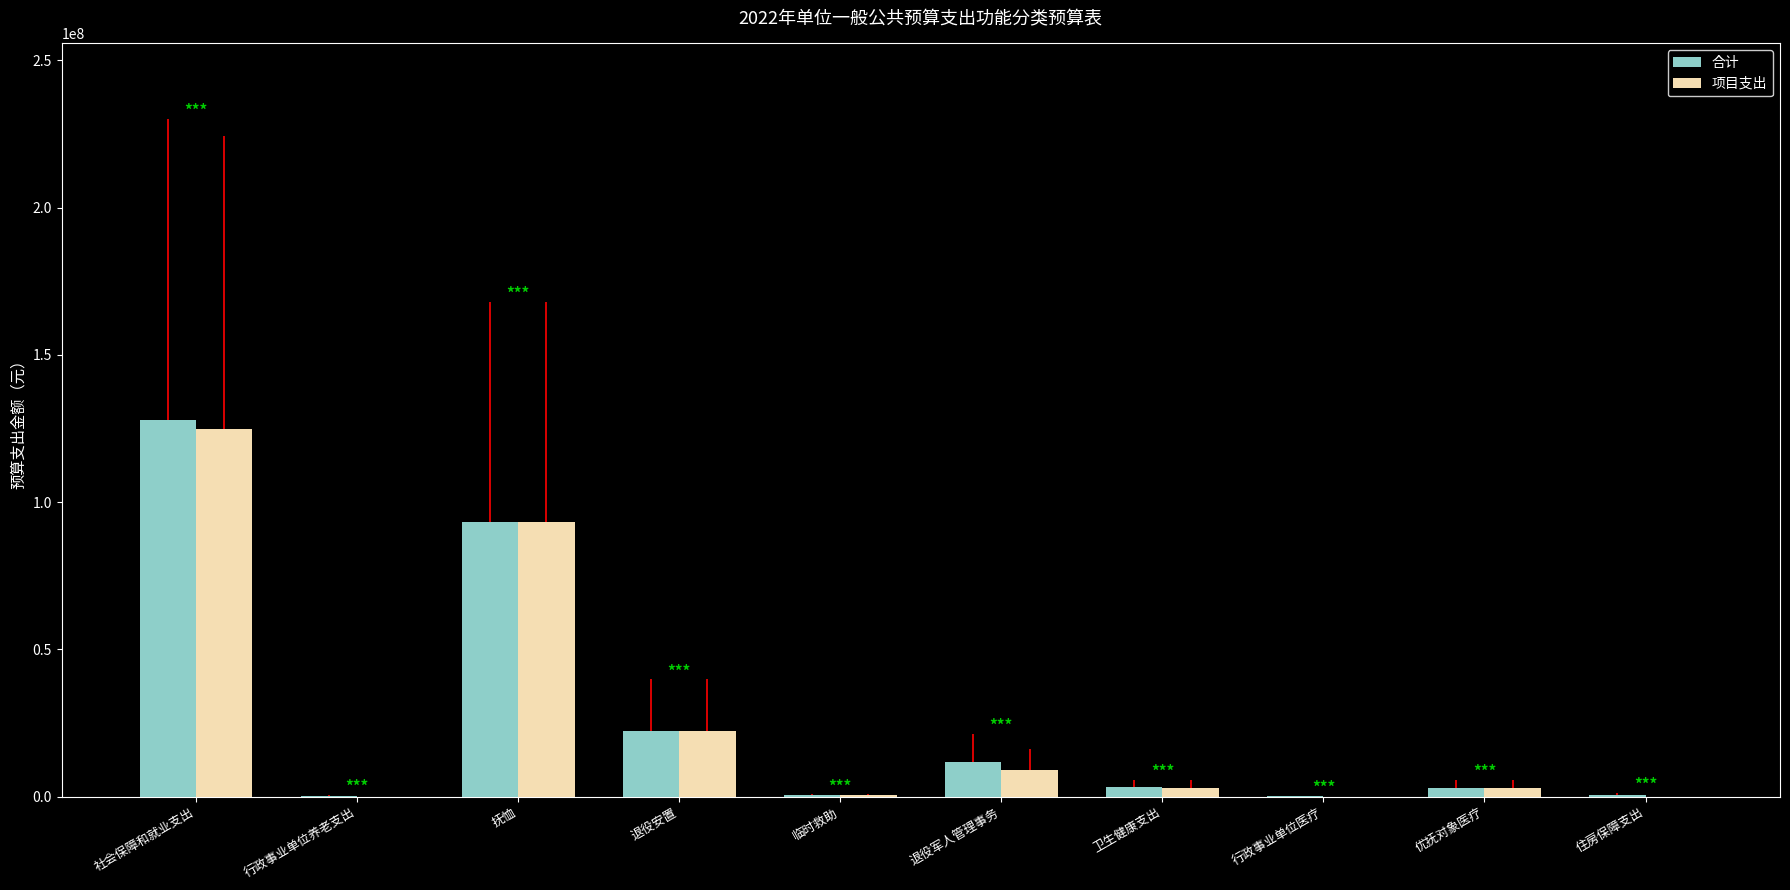

At which category is the sum across all series the highest?

社会保障和就业支出